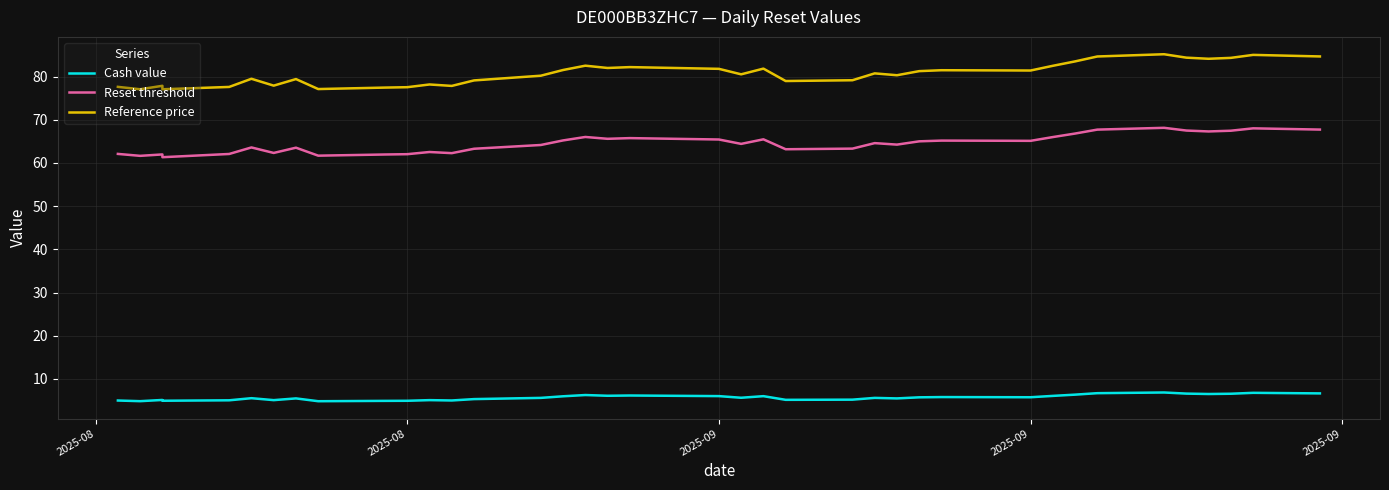

The value of Reference price at 2025-08 is 77.0. True or false?

True